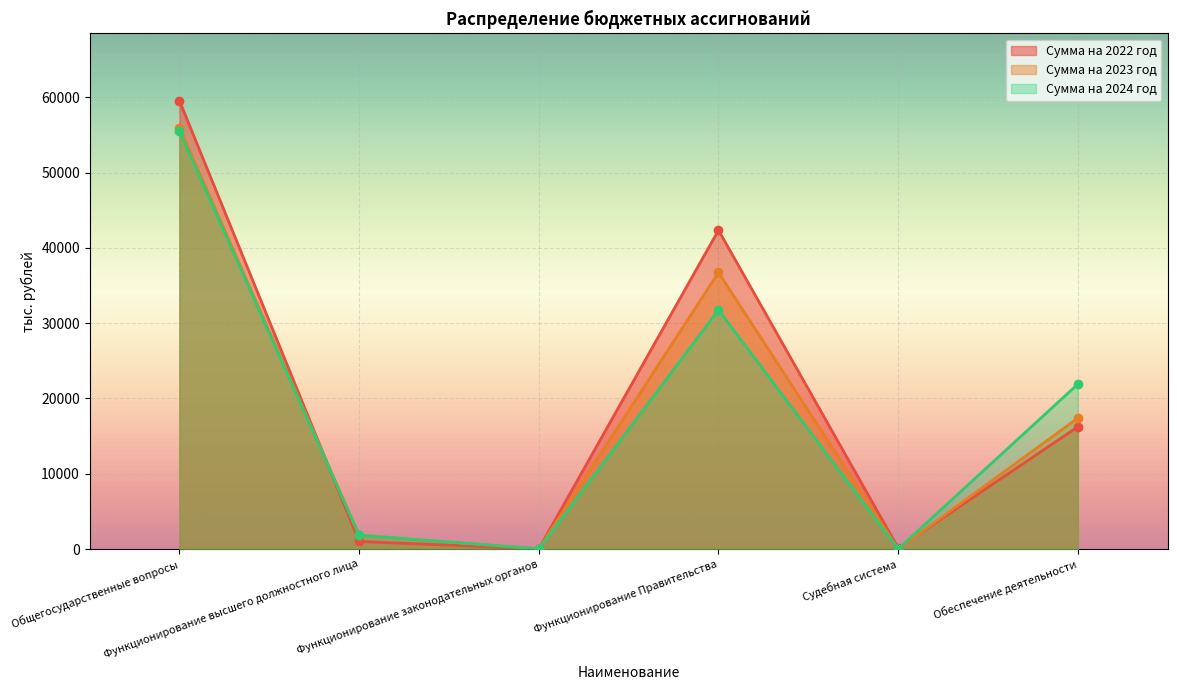

Which series has the largest total across all categories?

Сумма на 2022 год